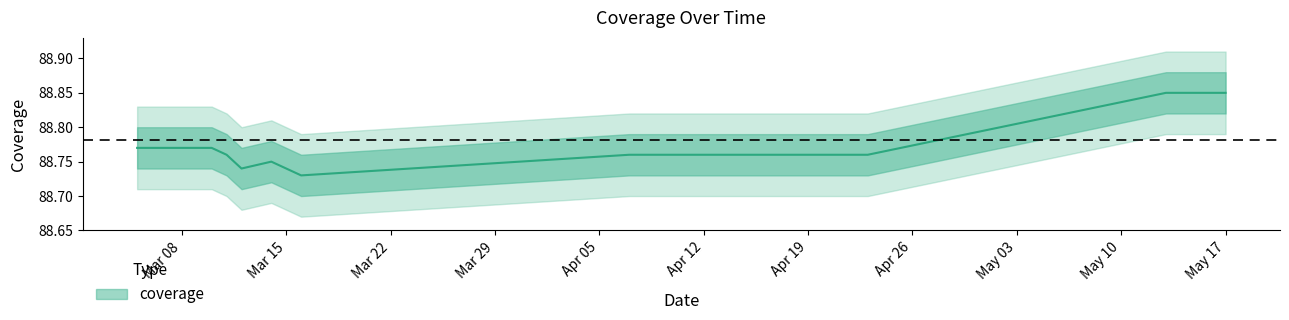

What is the difference between the second highest and minimum values?

0.1